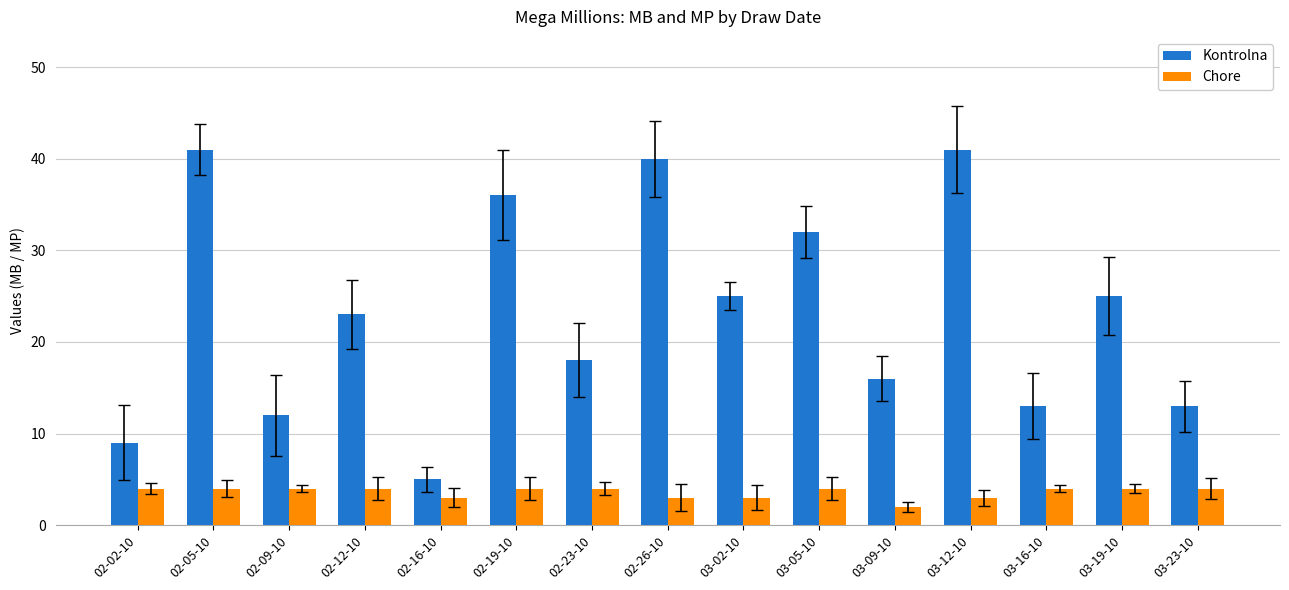

What is the spread (max minus min) of values at 03-02-10?

22